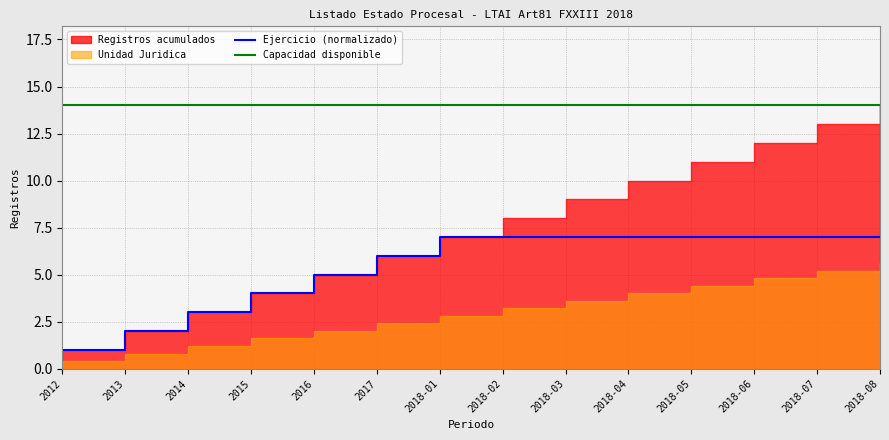

True or false: Ejercicio (normalizado) and Capacidad disponible cross at least once.

False